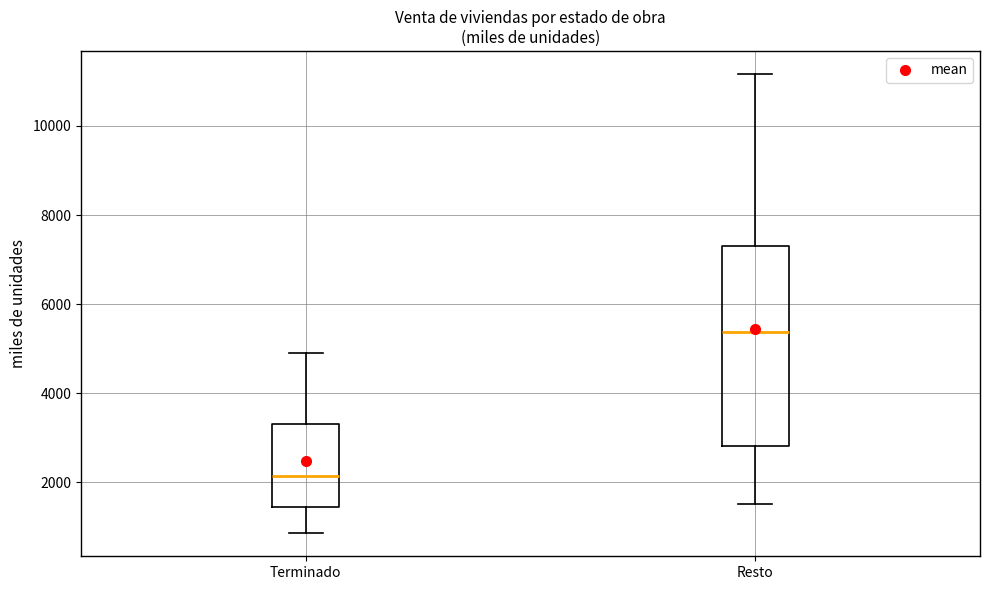

Which box's median line is the lowest?

Terminado